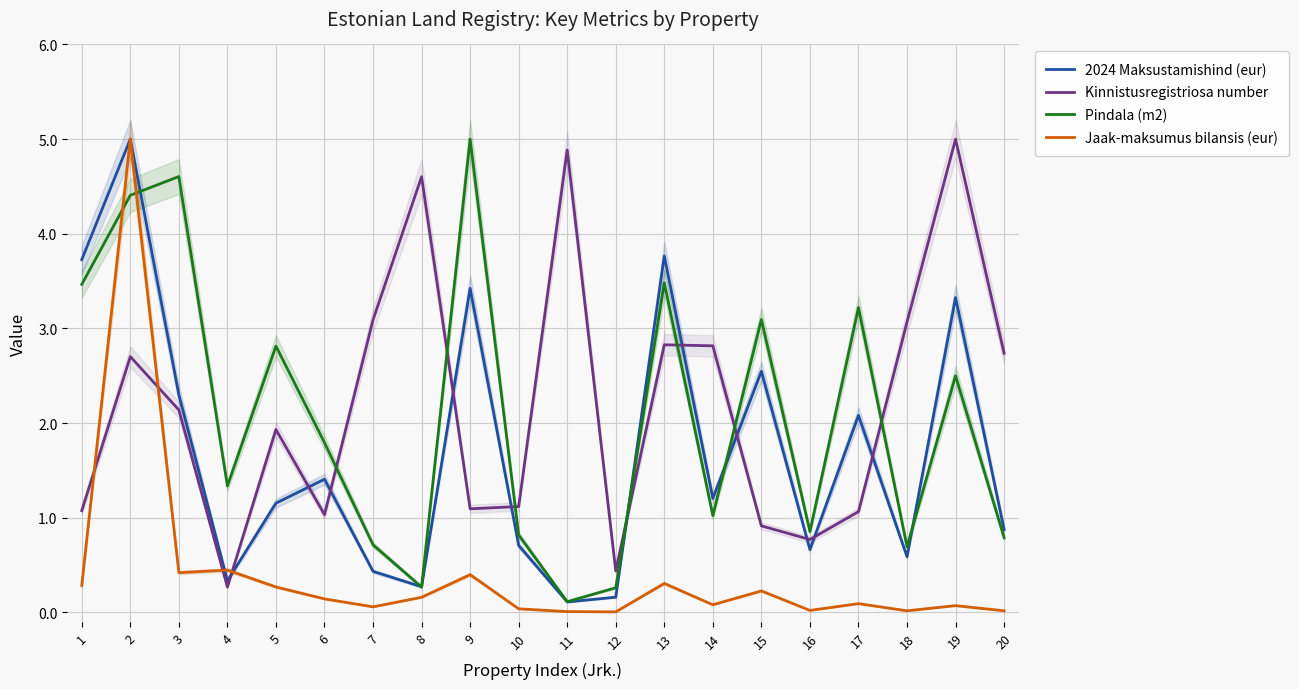

The value of Pindala (m2) at 7 is 0.7. True or false?

True